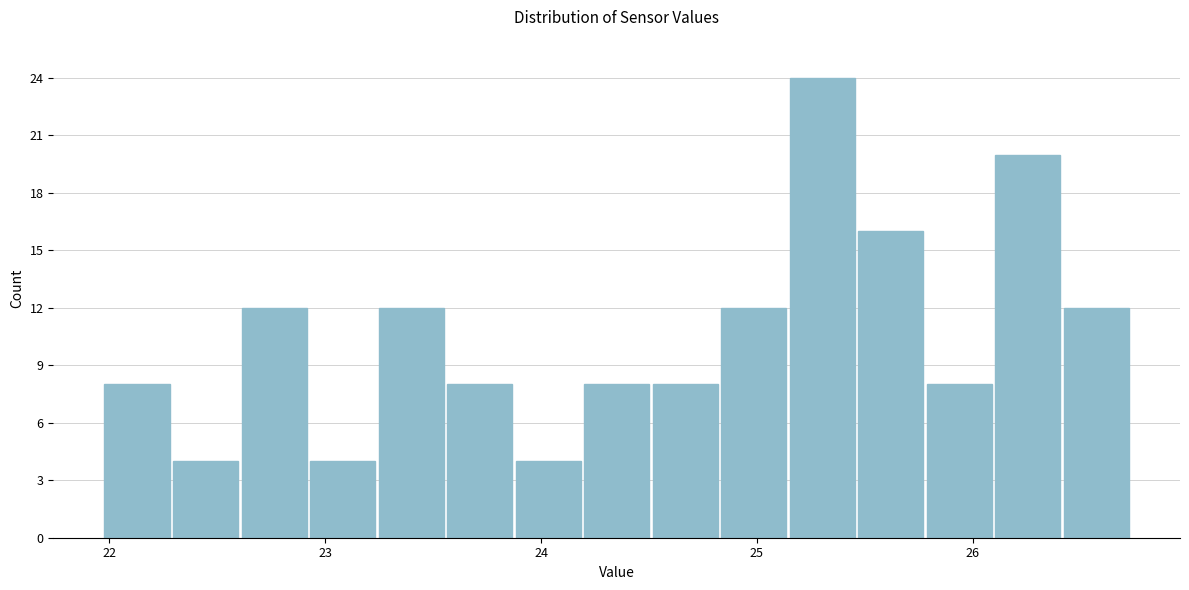

Around what value on the x-axis is the tallest bar? Give the approximate position of its centre, as read against the axis.

25.3